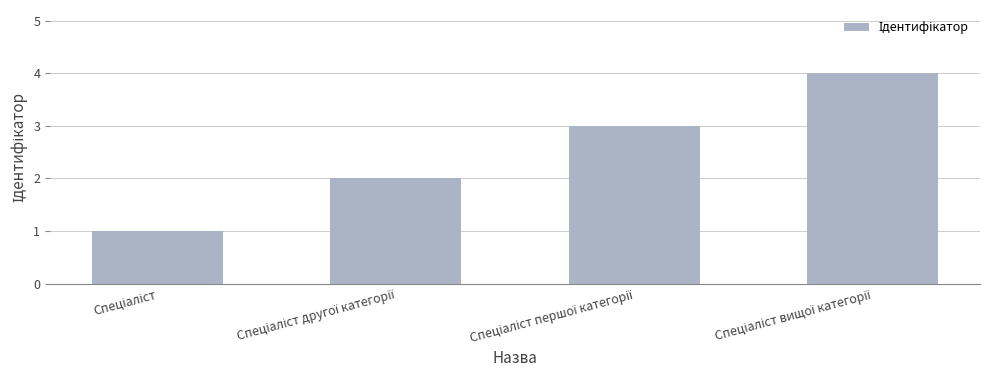

What is the sum of all values?

10